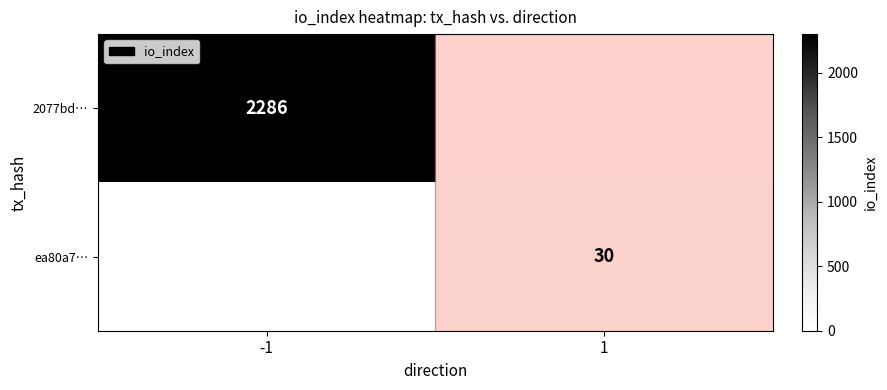

Is the value of ea80a7… at 1 greater than the value of 2077bd… at -1?

No